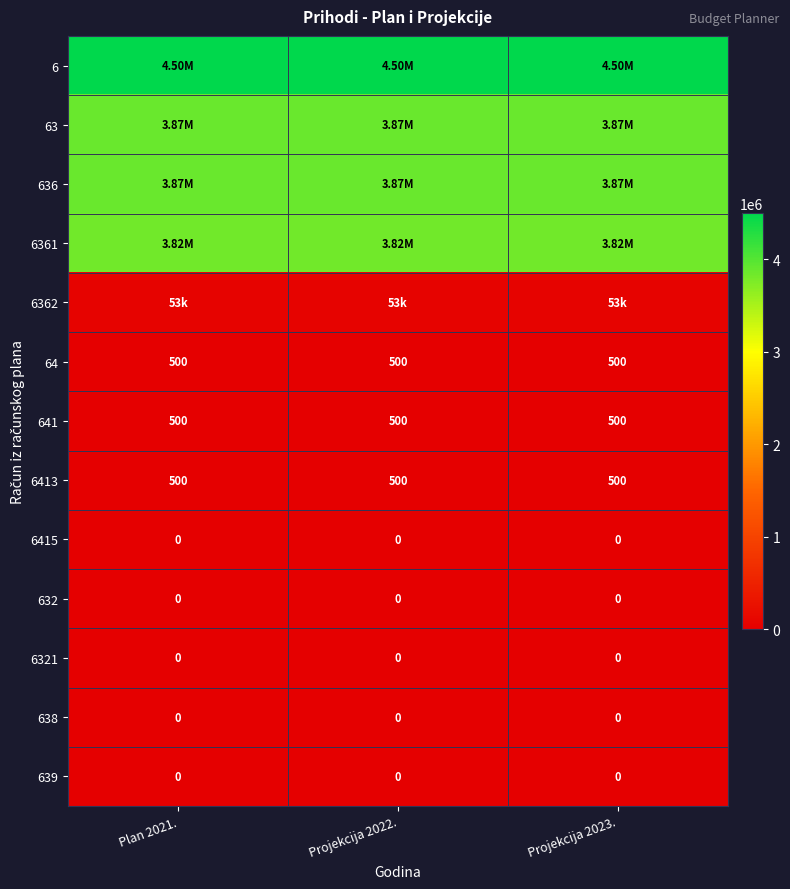

What is the sum of the 64 values at Projekcija 2022. and Projekcija 2023.?

1000